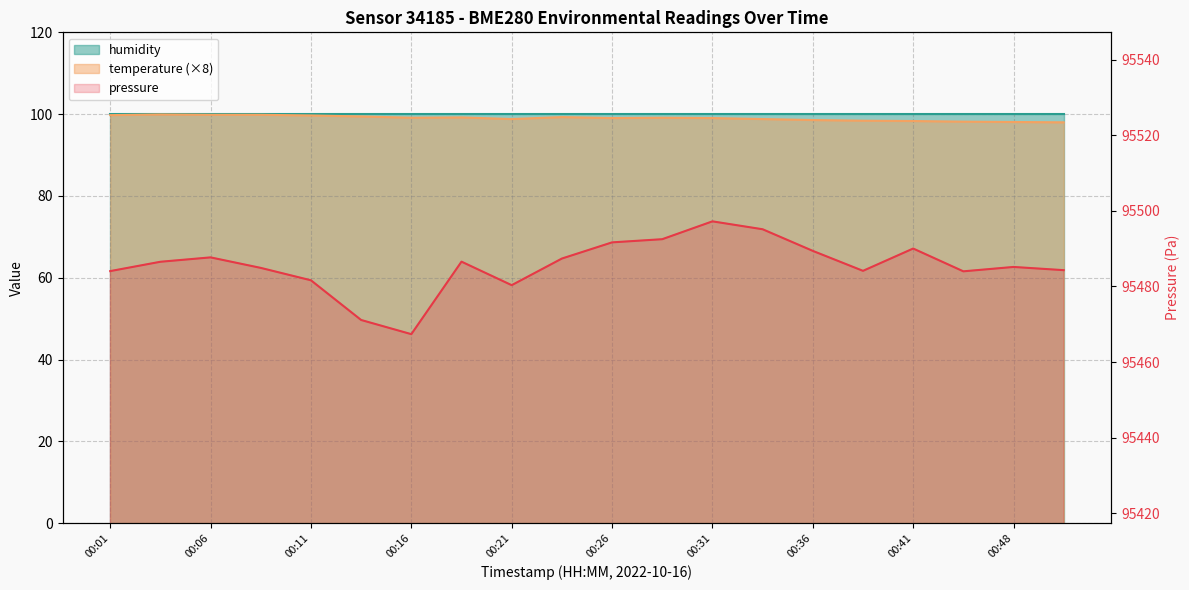

True or false: pressure has a value of 95484.0 at 00:46.

True